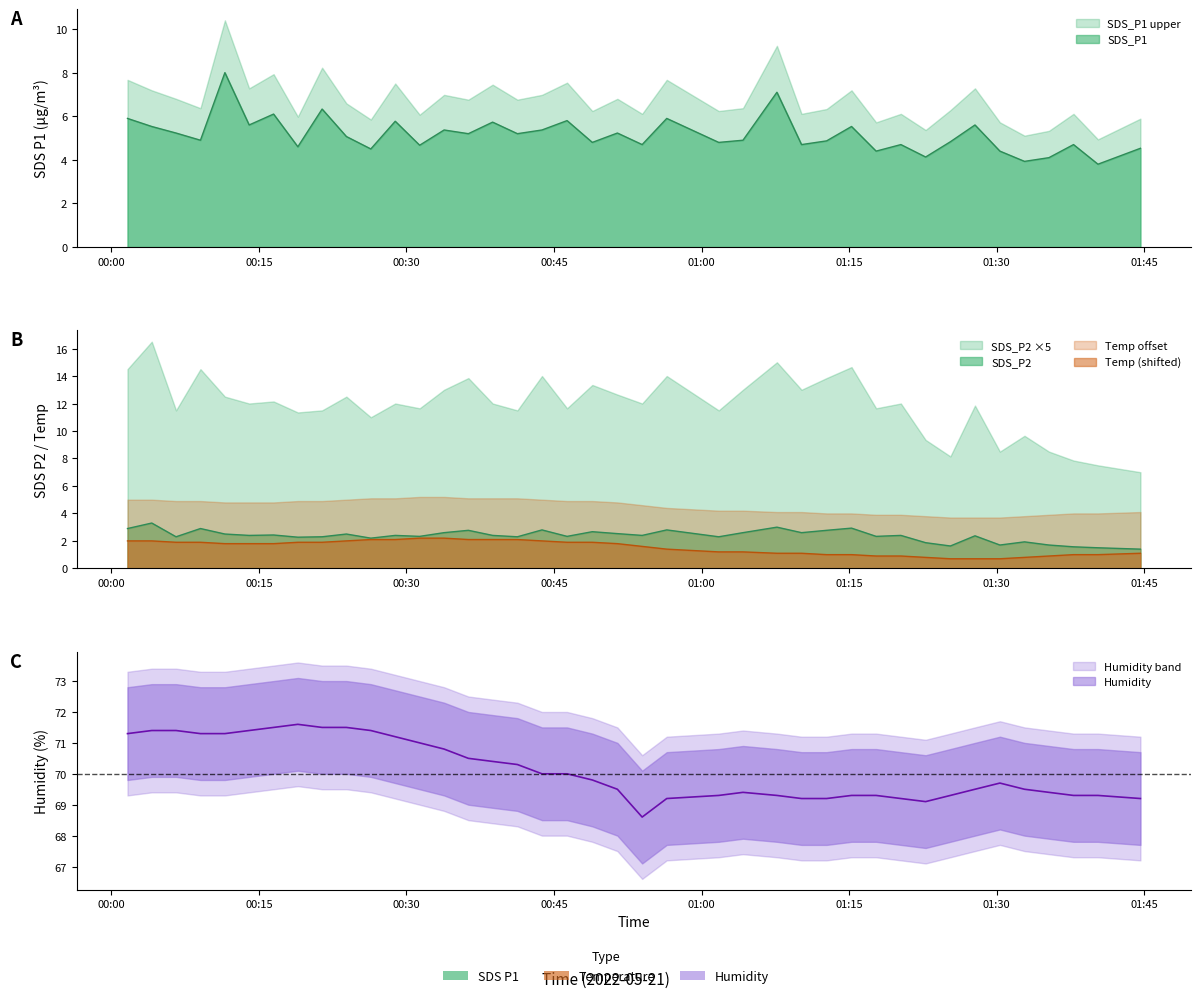

What is the sum of all SDS_P1 values?

206.5